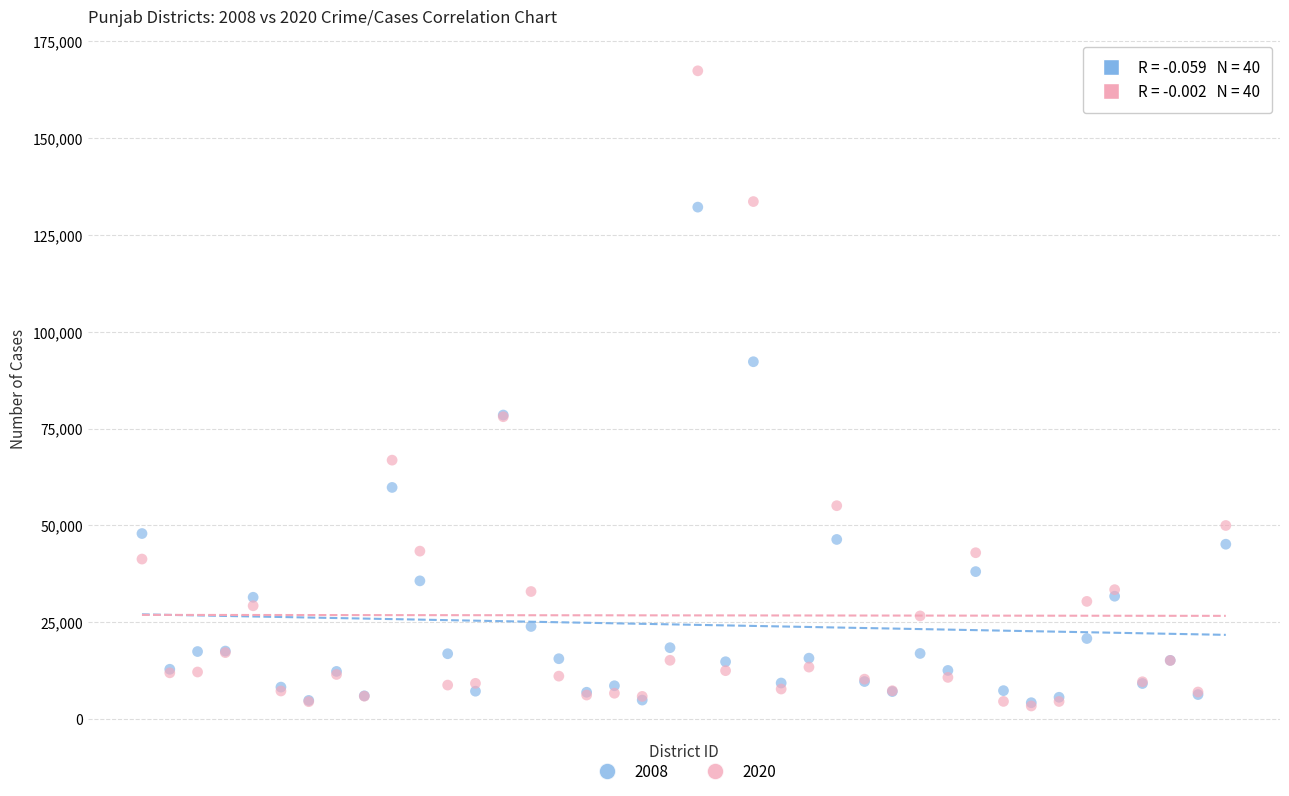

Which series reaches the maximum Y coordinate?

2020